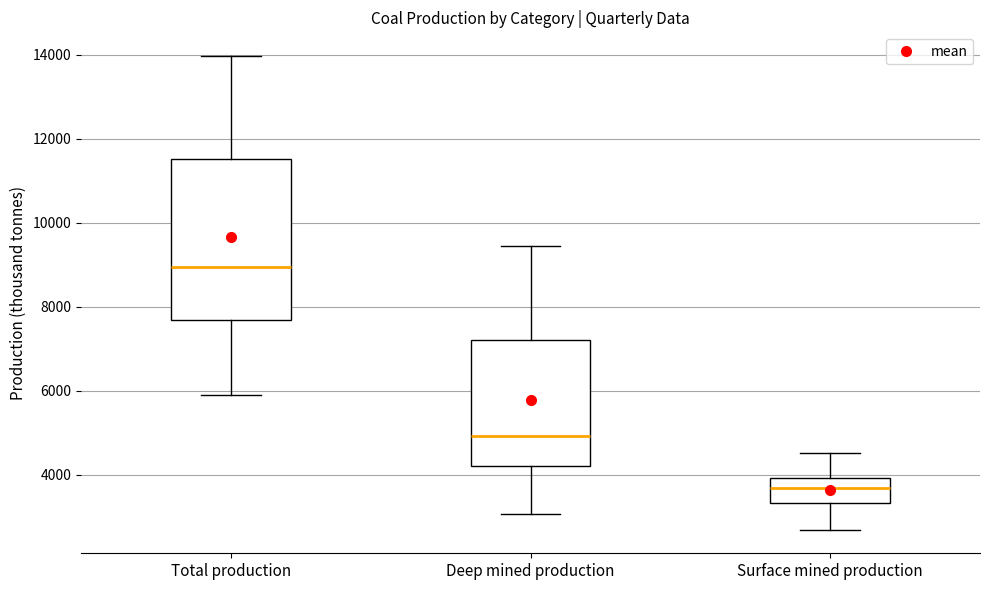

Which box is the tallest, from its lower edge to its upper edge?

Total production